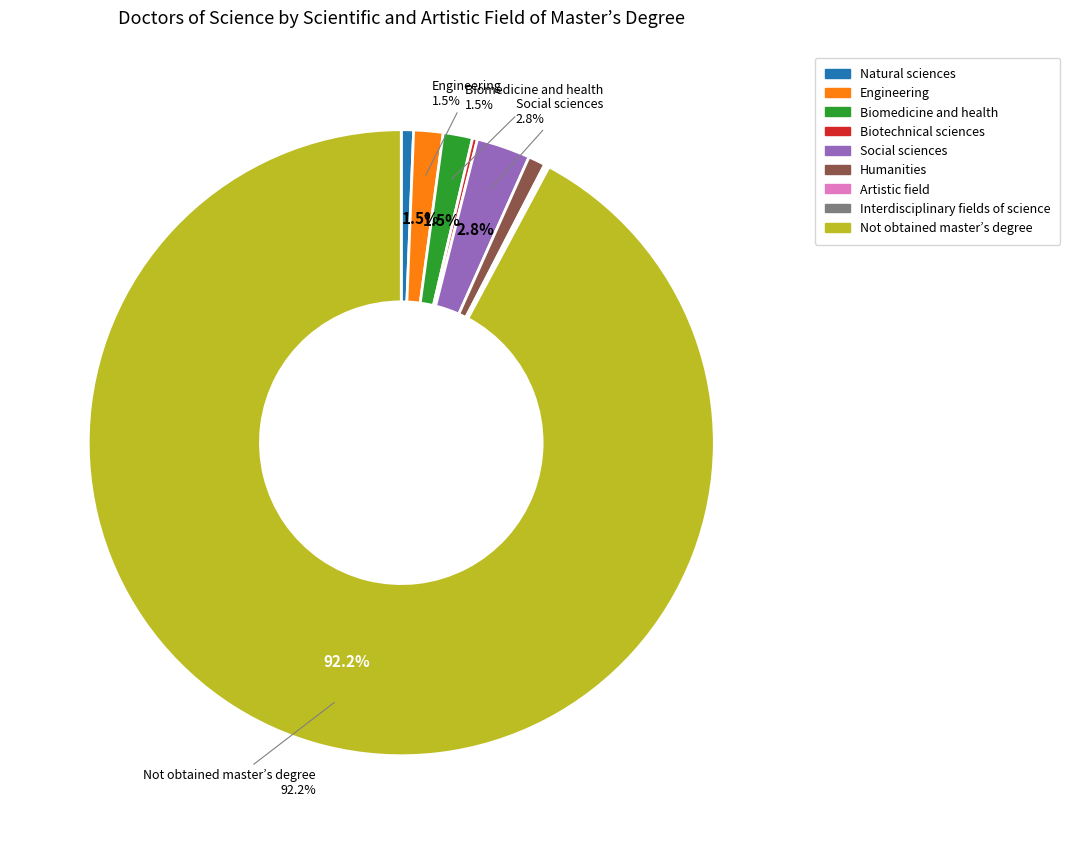

To the nearest percent, what is the difference between the largest and smallest slice percentages?

92%